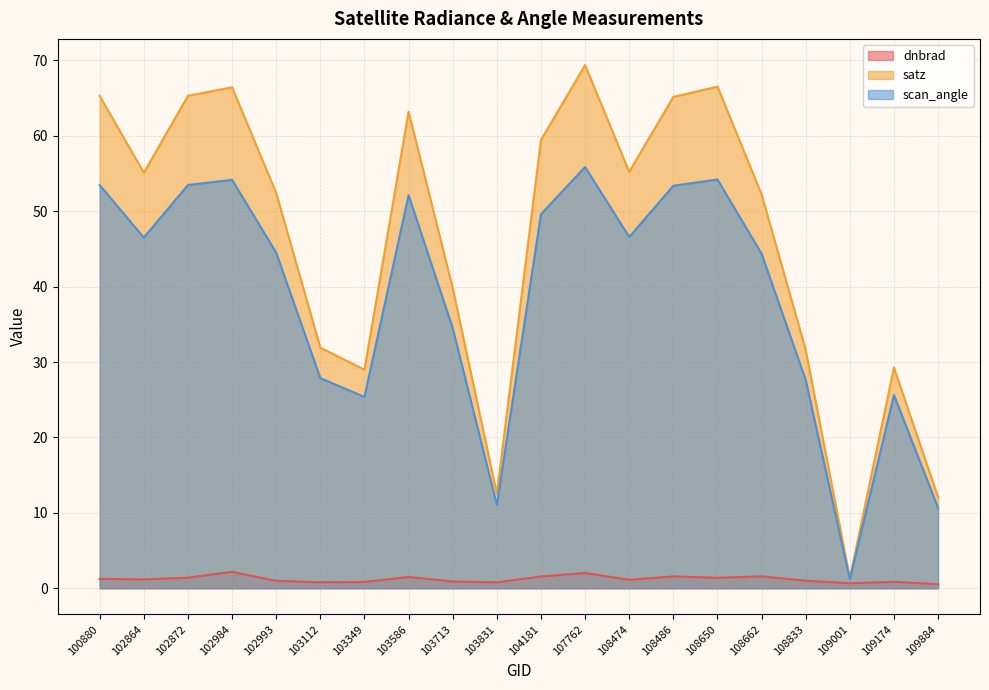

At how many categories does at least one series exceed 8?

19